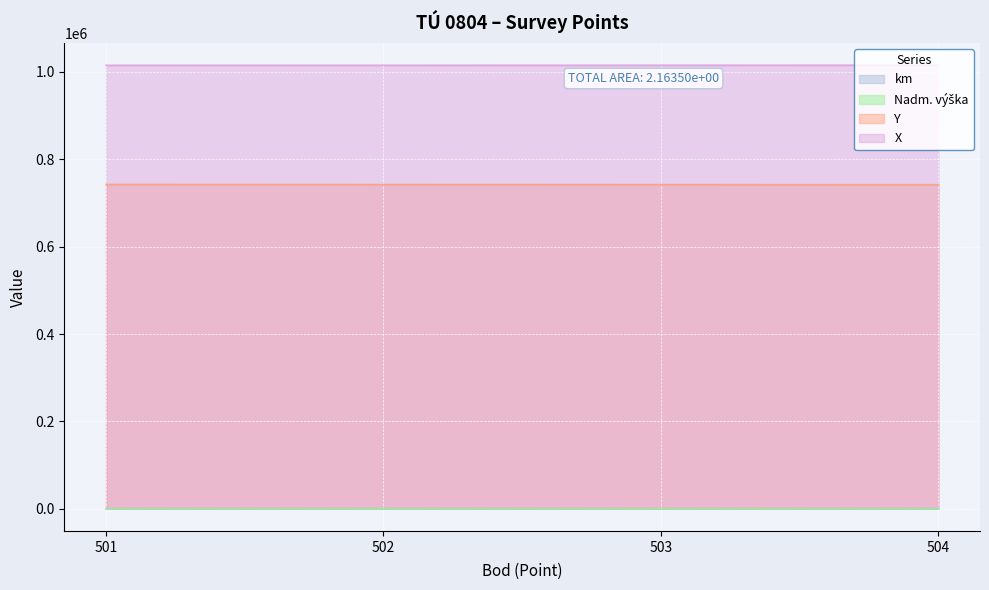

What is the difference between the km values at 502 and 501?

0.2